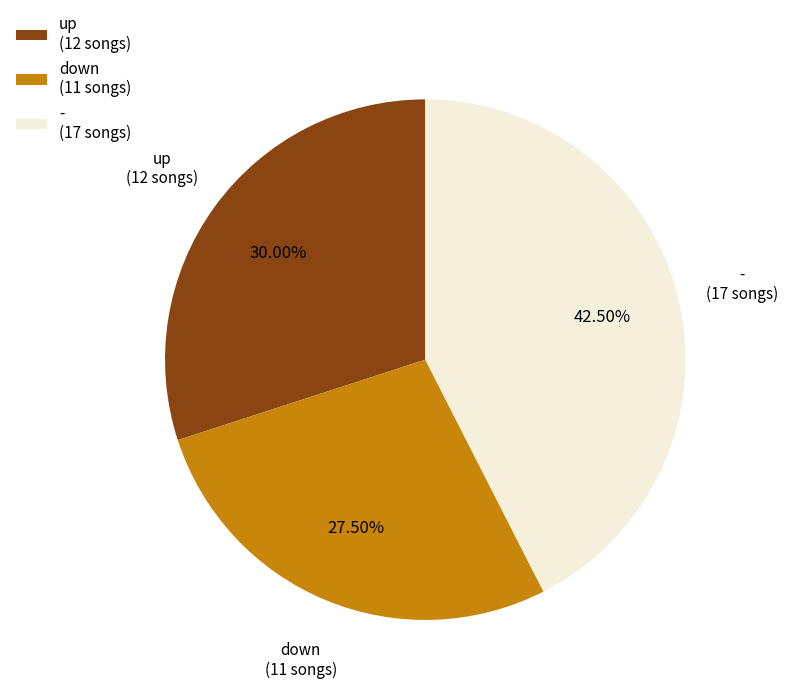

How many segments does this pie chart have?

3